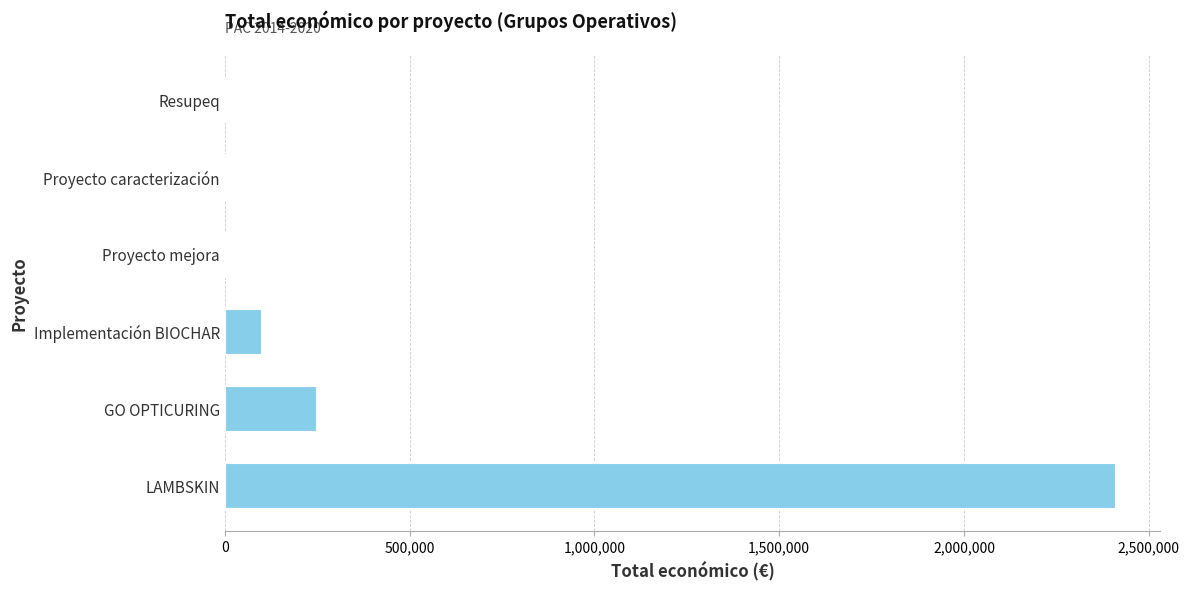

The value at Resupeq is 0. True or false?

True